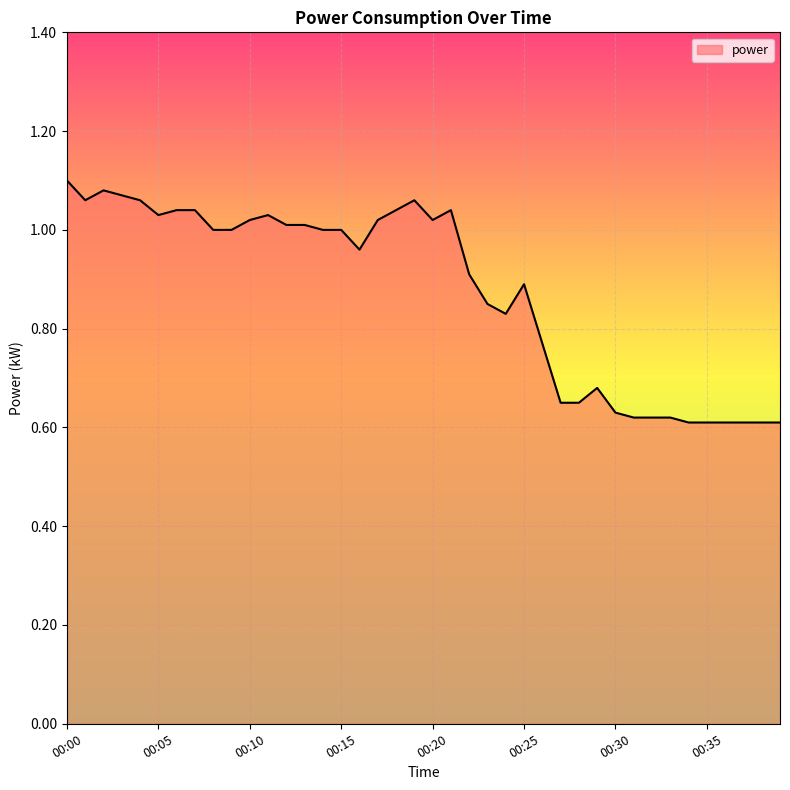

What is the difference between the maximum and minimum values?

0.5